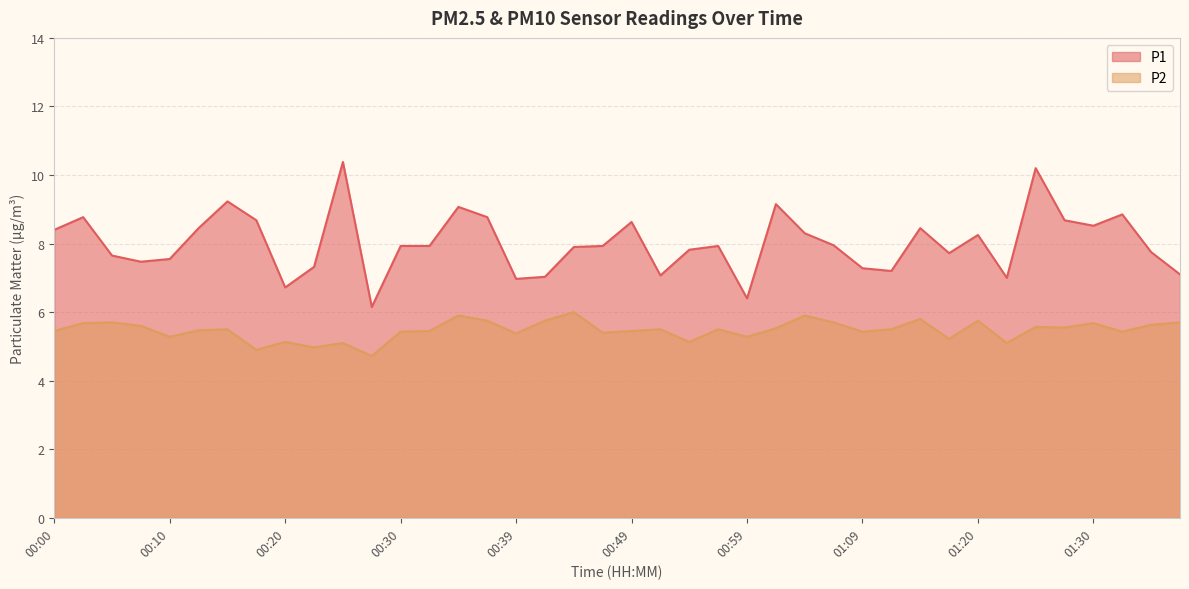

At which category is the sum across all series the highest?

01:24